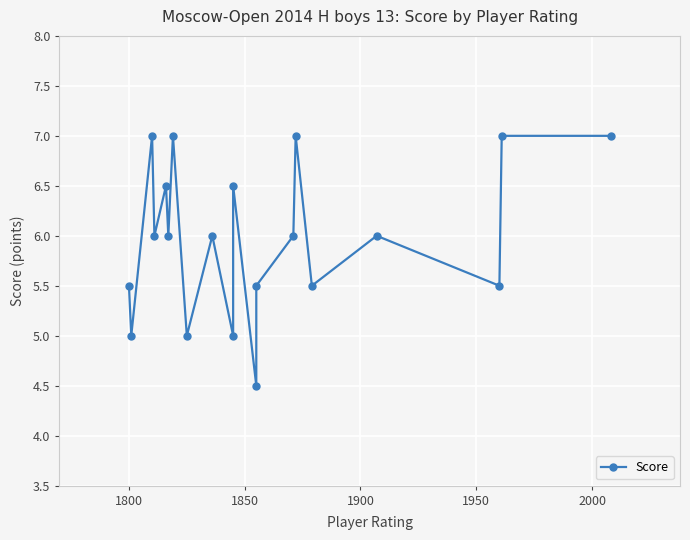

The chart shows a value of 2.4 at 1800. True or false?

False